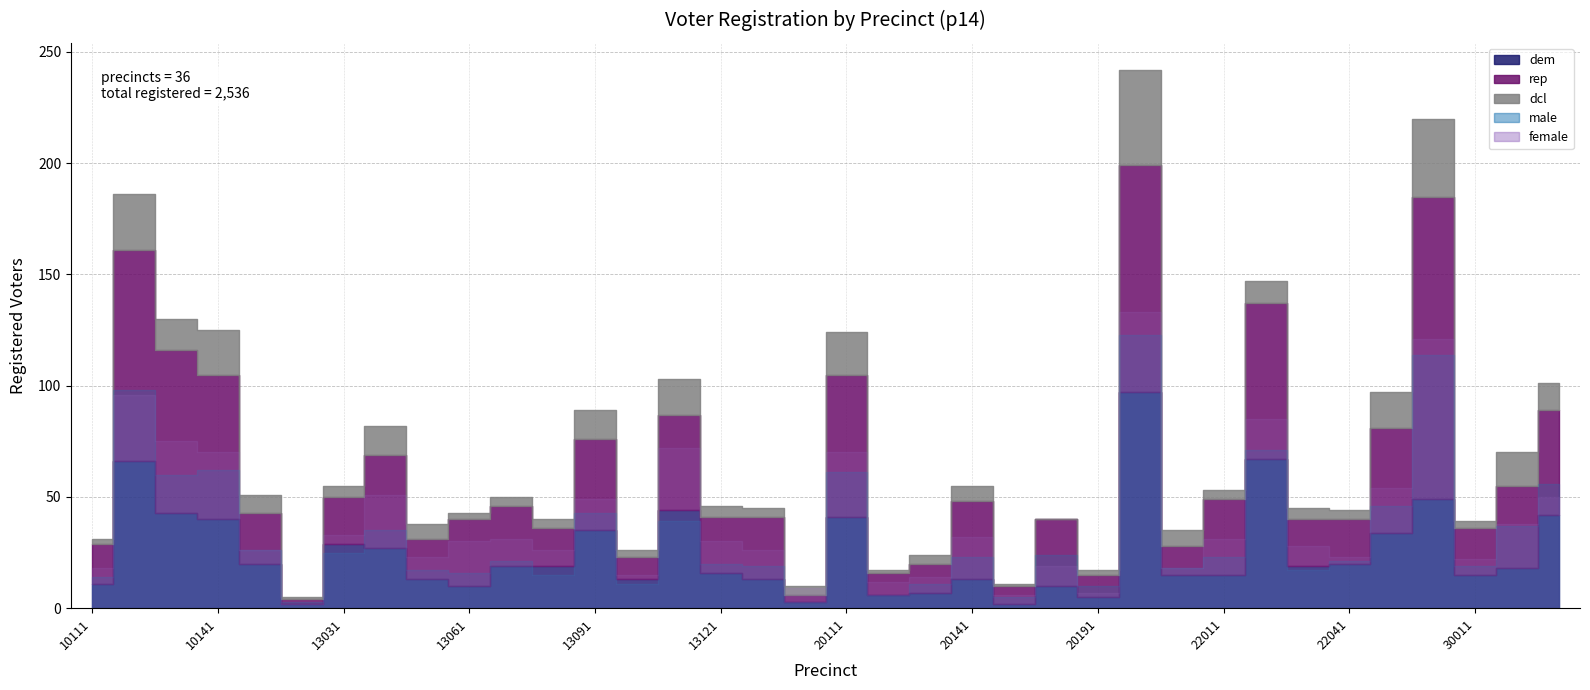

How many lines are shown in the chart?

5